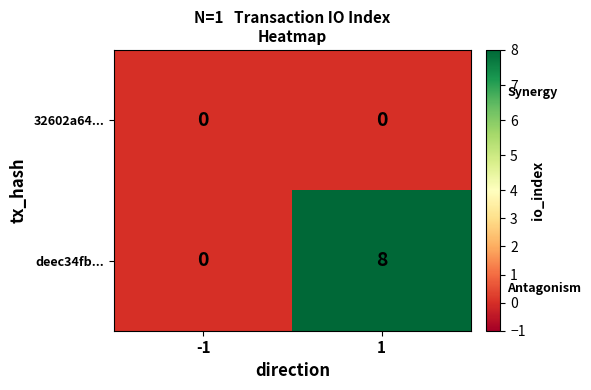

What is the spread (max minus min) of values at 1?

8